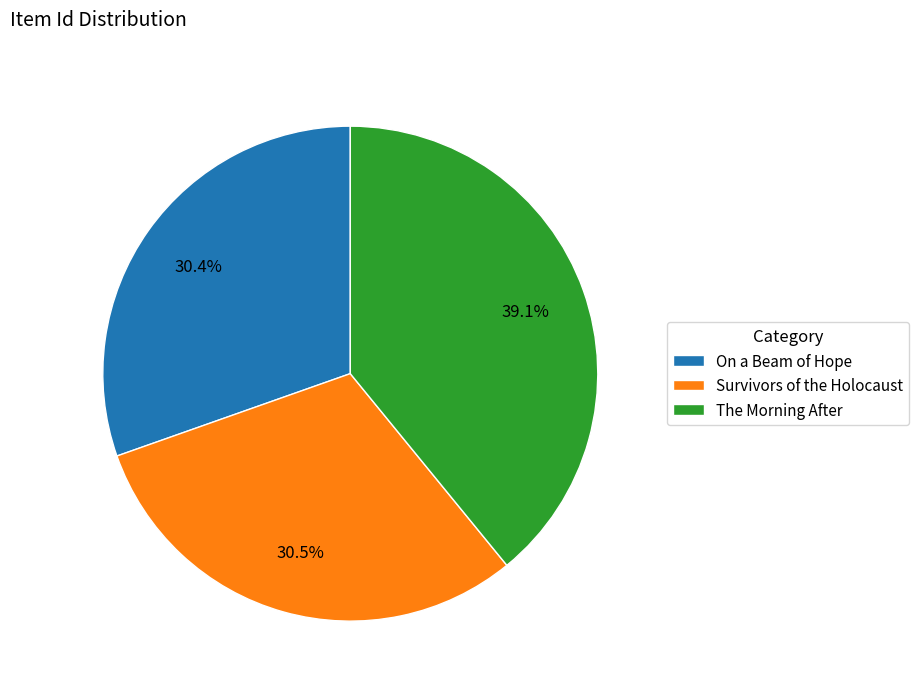

Between The Morning After and Survivors of the Holocaust, which is larger?

The Morning After